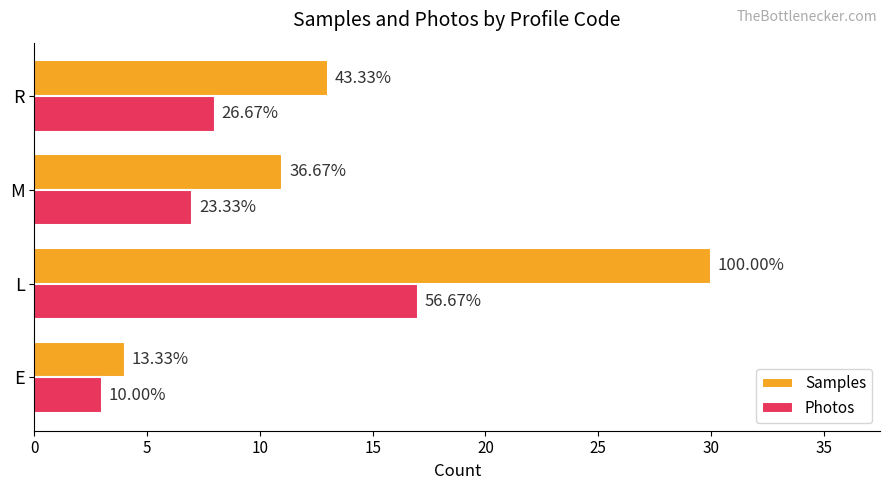

What are all the series names shown in the legend?

Samples, Photos